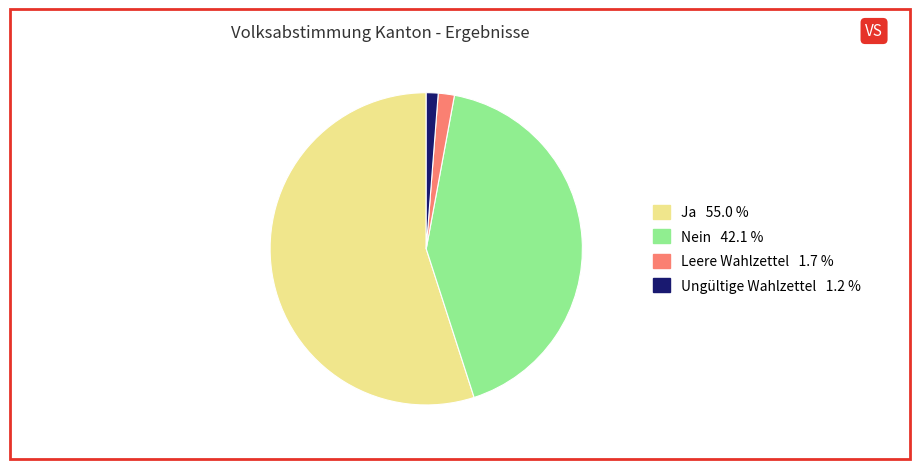

Between Ja and Leere Wahlzettel, which is larger?

Ja